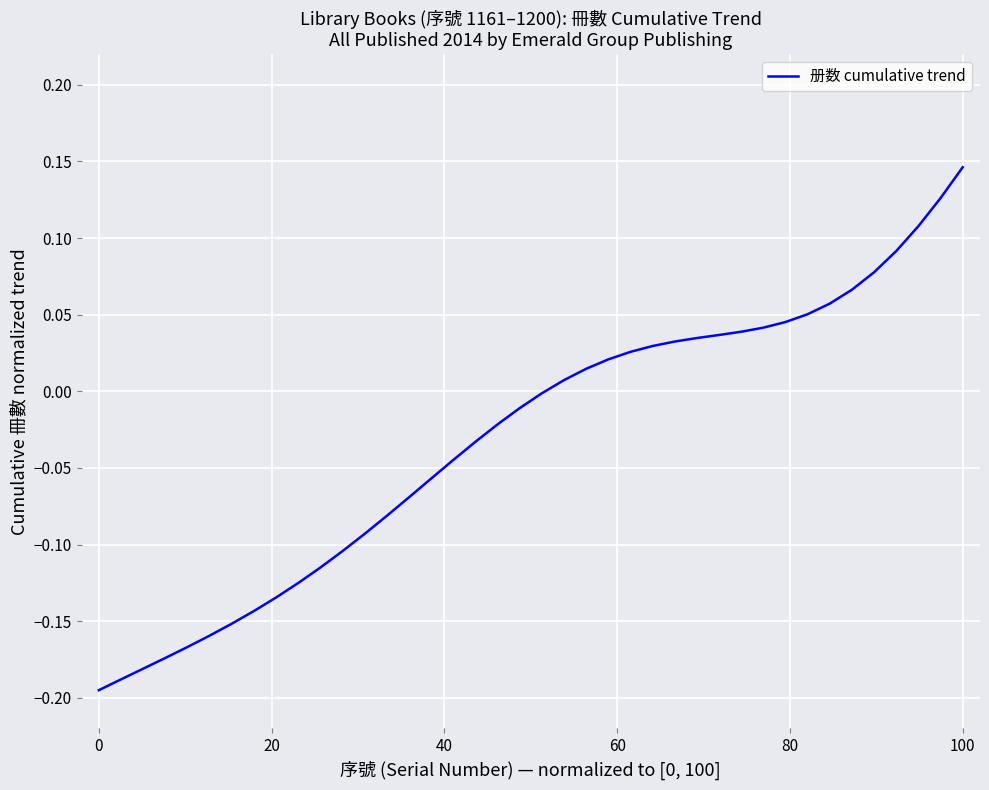

Count the number of data series in this chart.

1